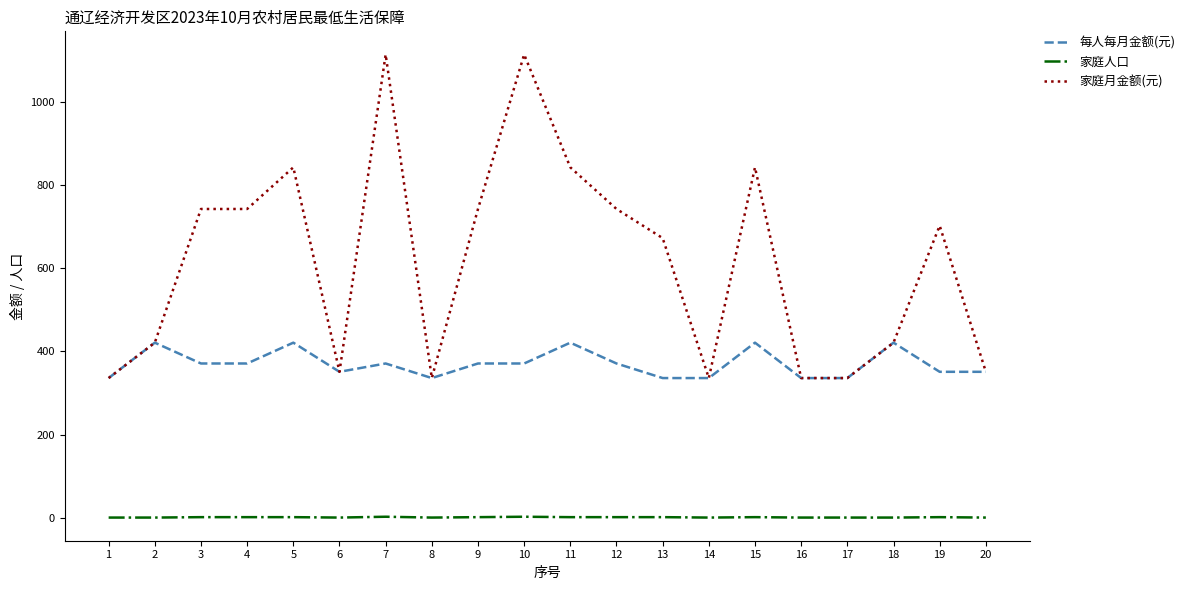

True or false: 每人每月金额(元) and 家庭人口 cross at least once.

False